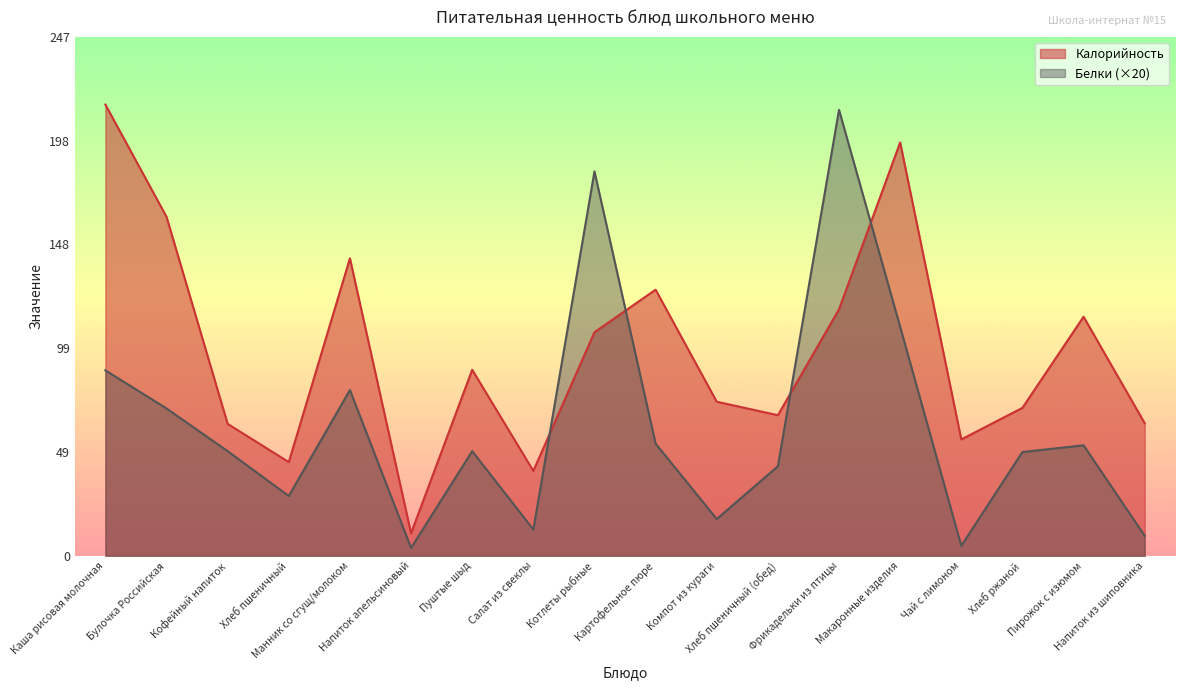

What is the label of the 14th point from the right?

Манник со сгущ/молоком